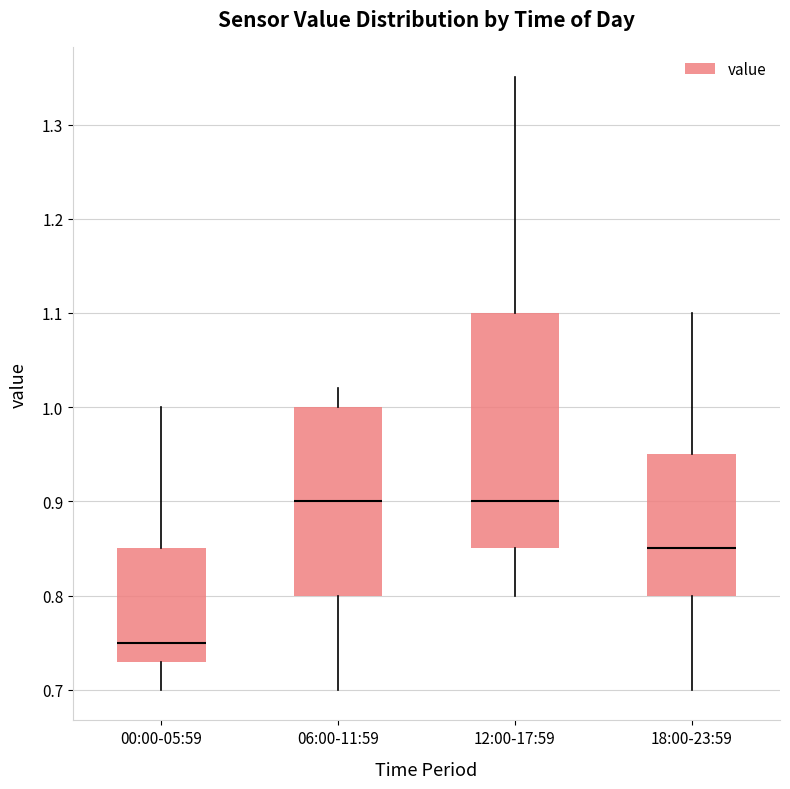

Reading left to right, transcribe this box plot: for each box, give where its median line is, the range the box spans, and where its two whiskers end, as read against the y-axis. The values are not printed on the chart, so give them approximately, as read against the axis.

00:00-05:59: median 0.75, box 0.73 to 0.85, whiskers 0.70 to 1.00
06:00-11:59: median 0.90, box 0.80 to 1.00, whiskers 0.70 to 1.02
12:00-17:59: median 0.90, box 0.85 to 1.10, whiskers 0.80 to 1.35
18:00-23:59: median 0.85, box 0.80 to 0.95, whiskers 0.70 to 1.10